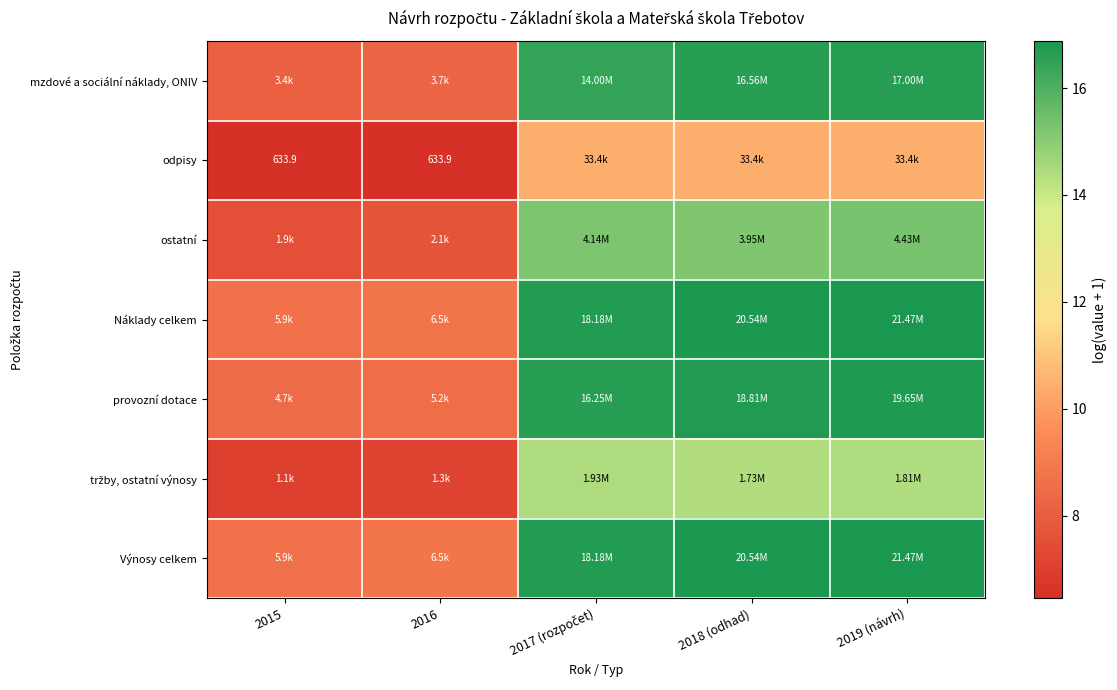

At which category is the sum across all series the highest?

2019 (návrh)